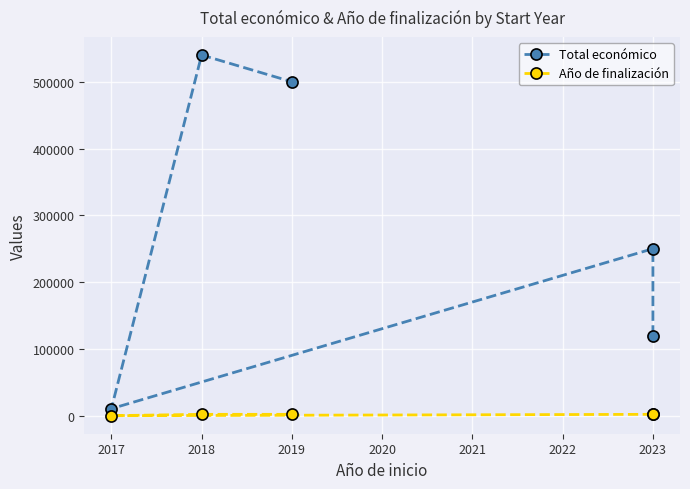

What is the sum of all Año de finalización values?

8093